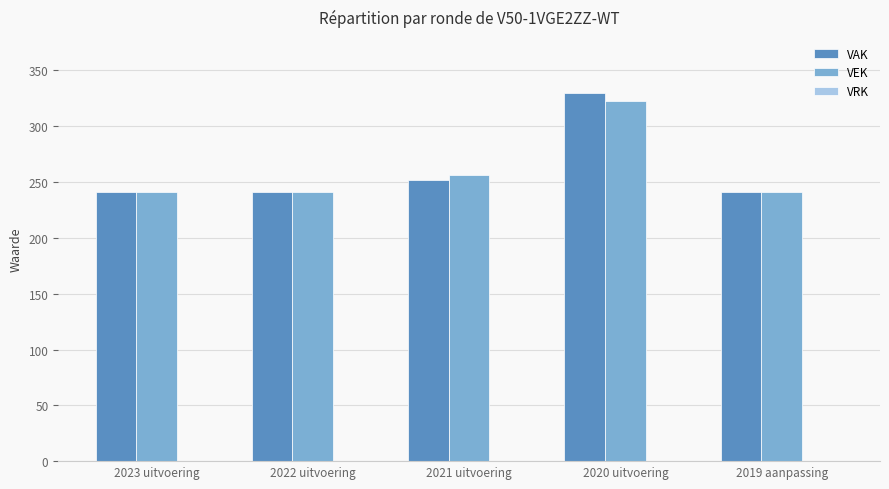

Is it true that VAK equals 252 at 2021 uitvoering?

True